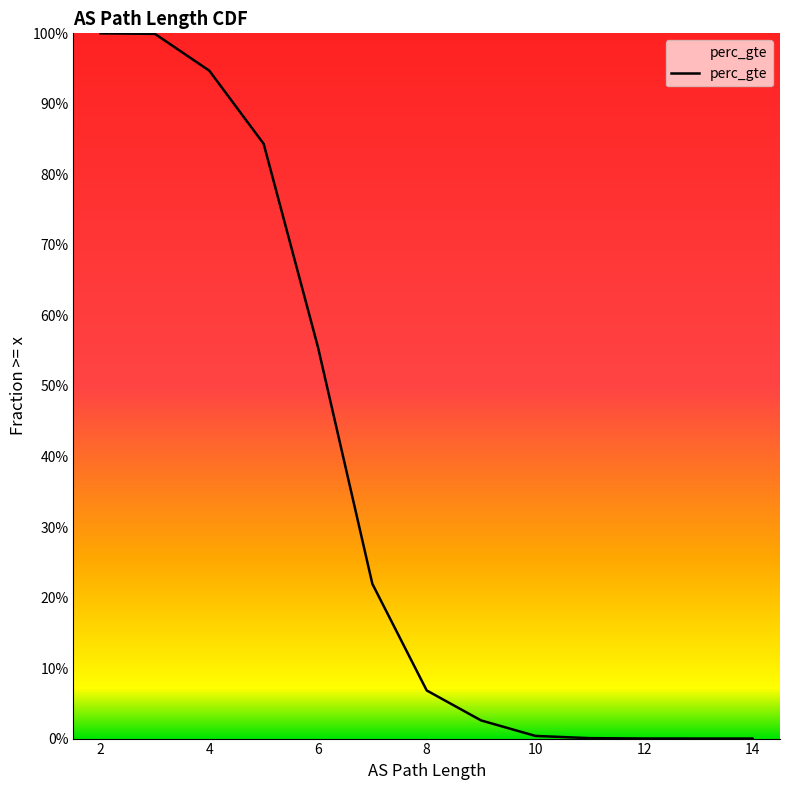

What is the difference between the values at 2 and 11?

1.0